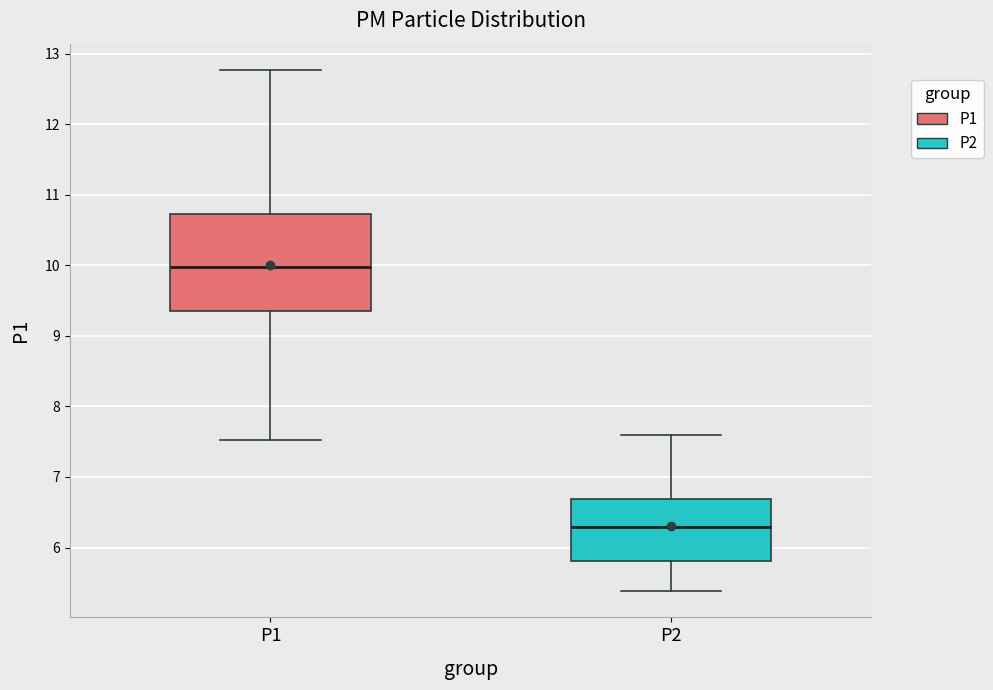

Reading left to right, read every box against the y-axis: the position of its median line, the range the box covers, and the ends of its whiskers. The values are not printed on the chart, so give them approximately, as read against the axis.

P1: median 10.0, box 9.4 to 10.7, whiskers 7.5 to 12.8
P2: median 6.3, box 5.8 to 6.7, whiskers 5.4 to 7.6